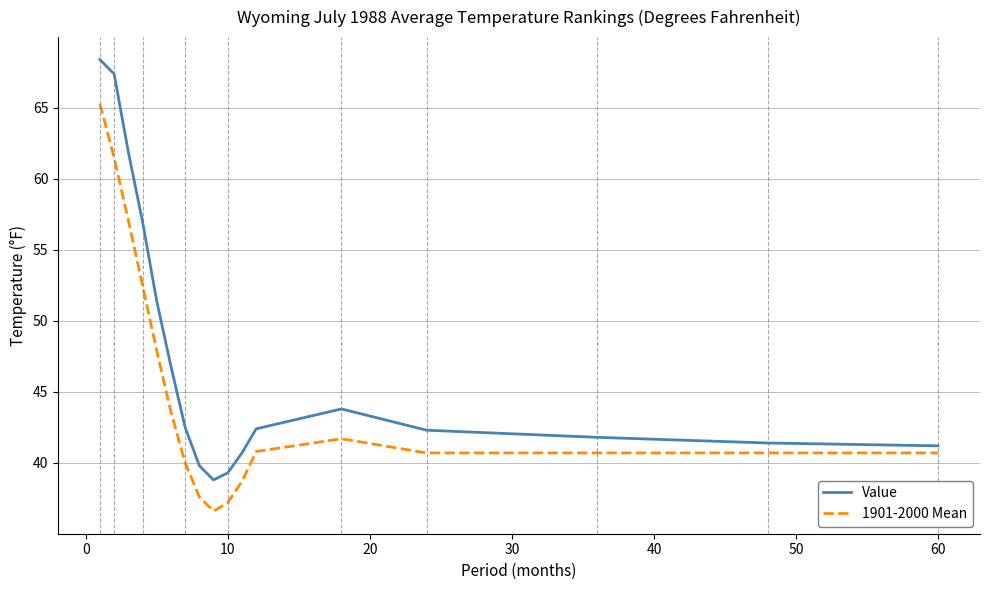

List the series in order of their peak value, lowest first.

1901-2000 Mean, Value